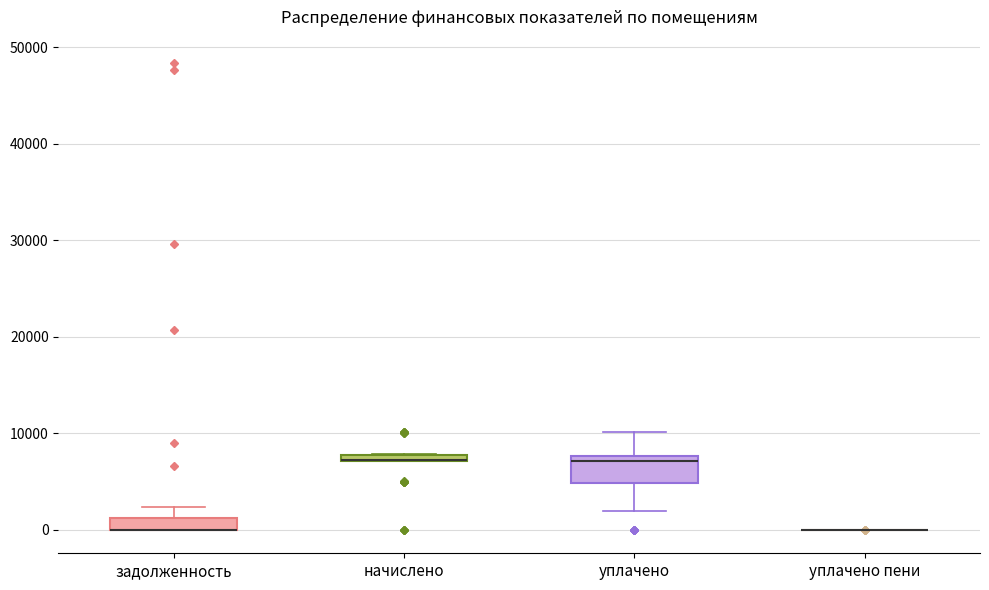

Where is the upper edge of the box for начислено on the y-axis? The values are not printed on the chart, so give them approximately, as read against the axis.

8000